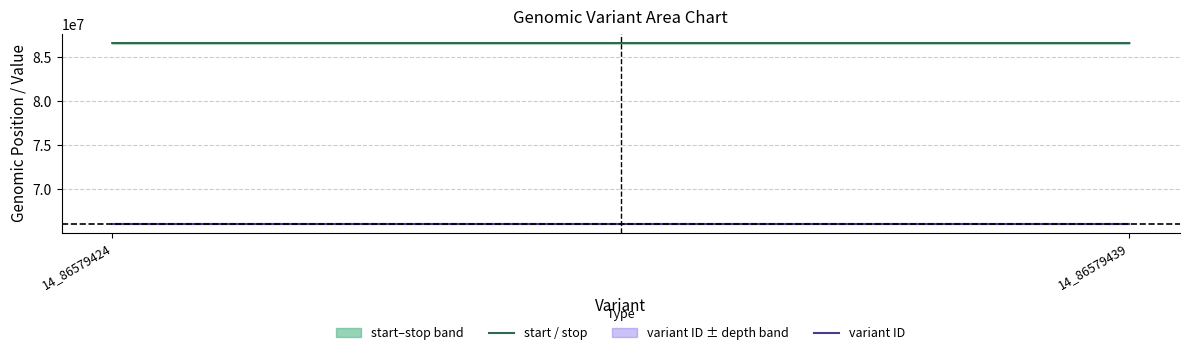

What is the lowest value of the stop series?

86579425